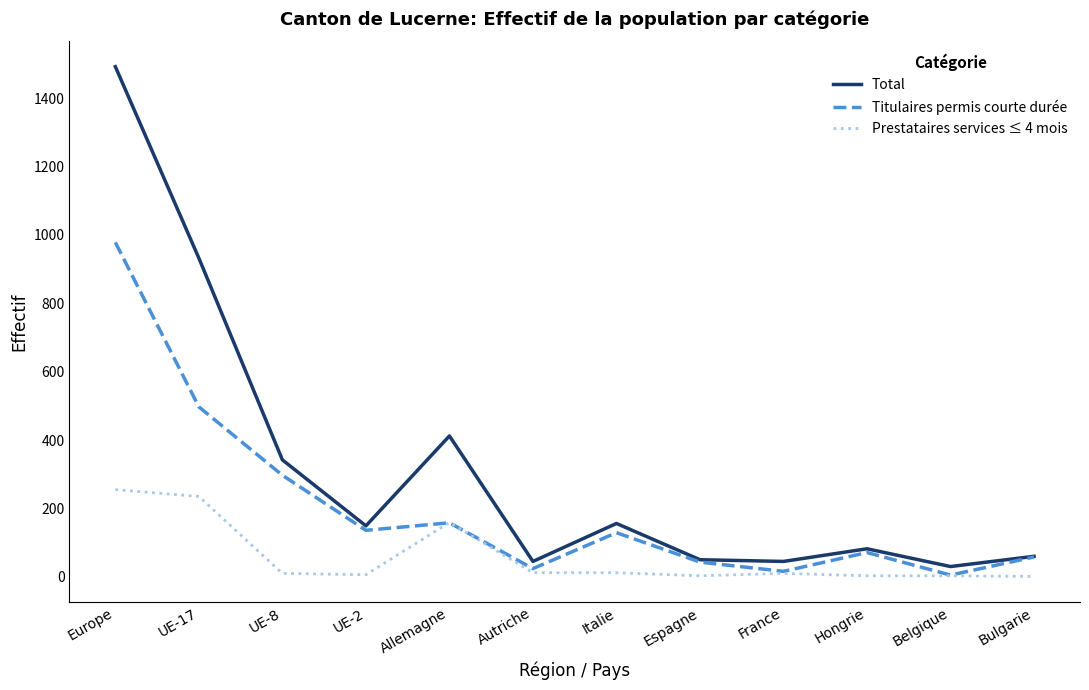

What is the total value across all series at UE-17?

1664